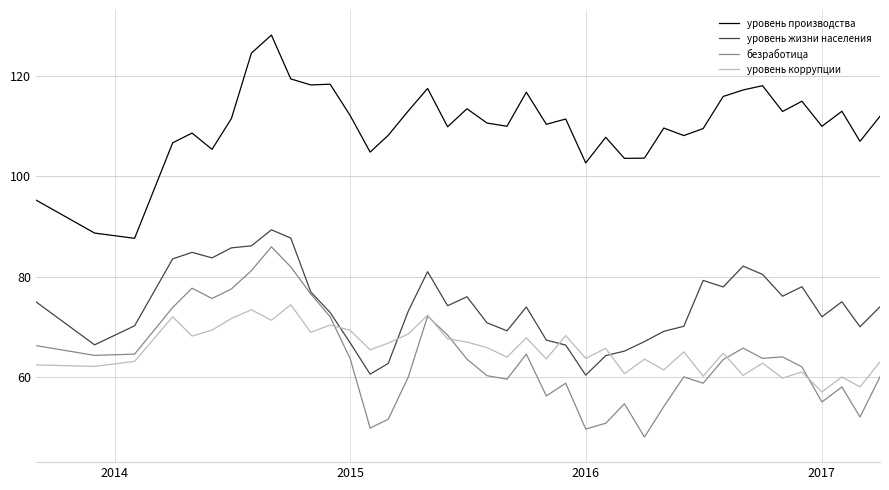

What is the minimum value shown in the chart?

48.0